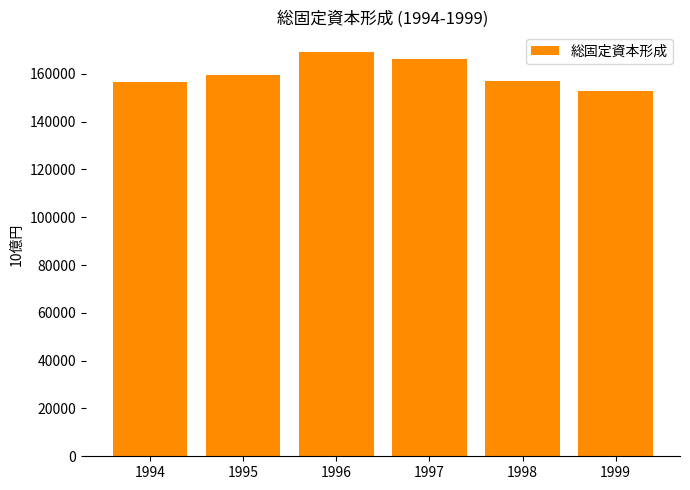

At which label does the data first exceed 159644?

1995